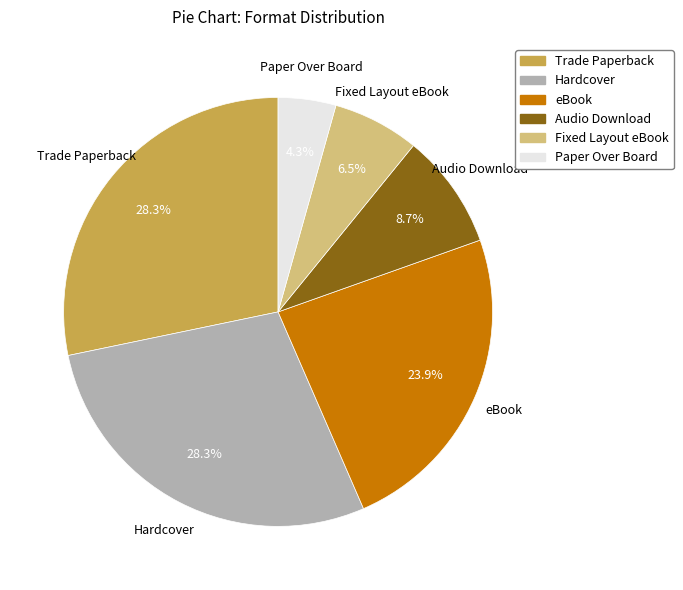

Is there any slice that represents more than half of the pie?

No